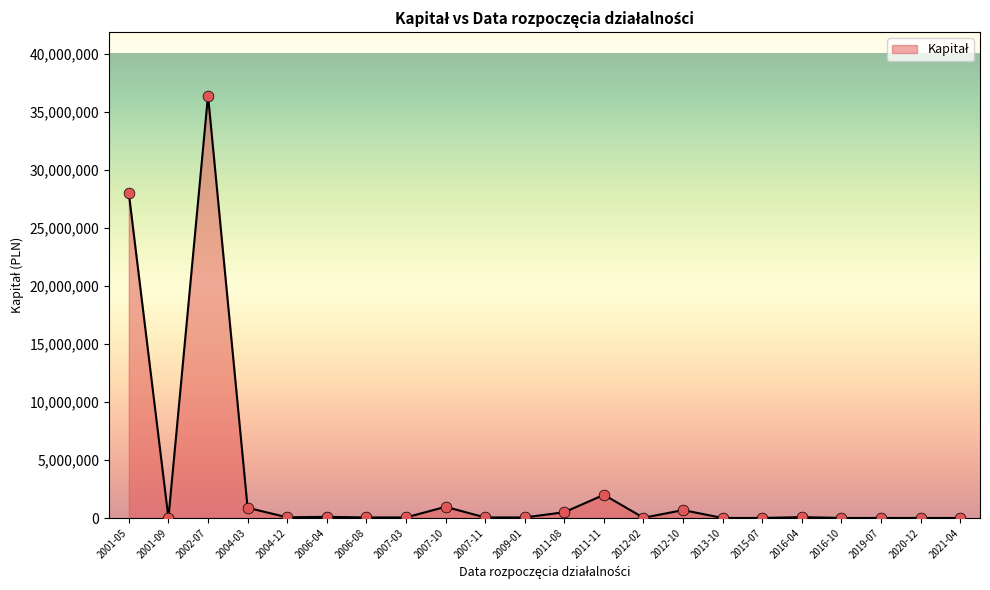

The value at 2001-05 is 47234224. True or false?

False